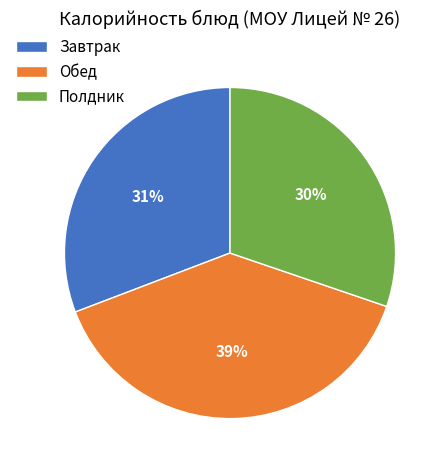

Combined, do Обед and Полдник account for over 50%?

Yes